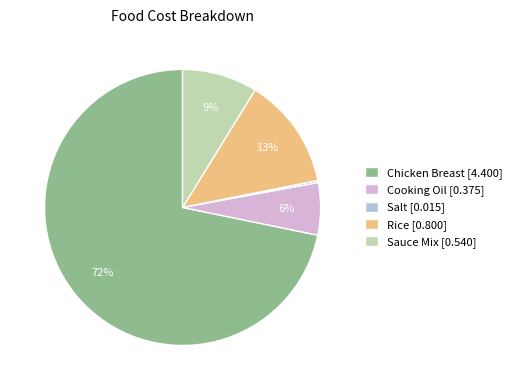

To the nearest percent, what percentage of the pie is Sauce Mix [0.540]?

9%